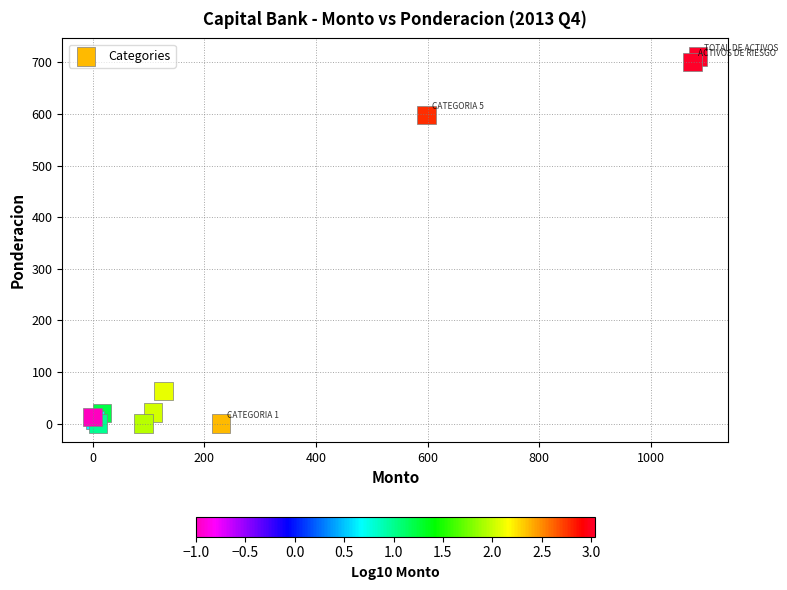

What Y value in the scatter plot is closest to 355?

598.2